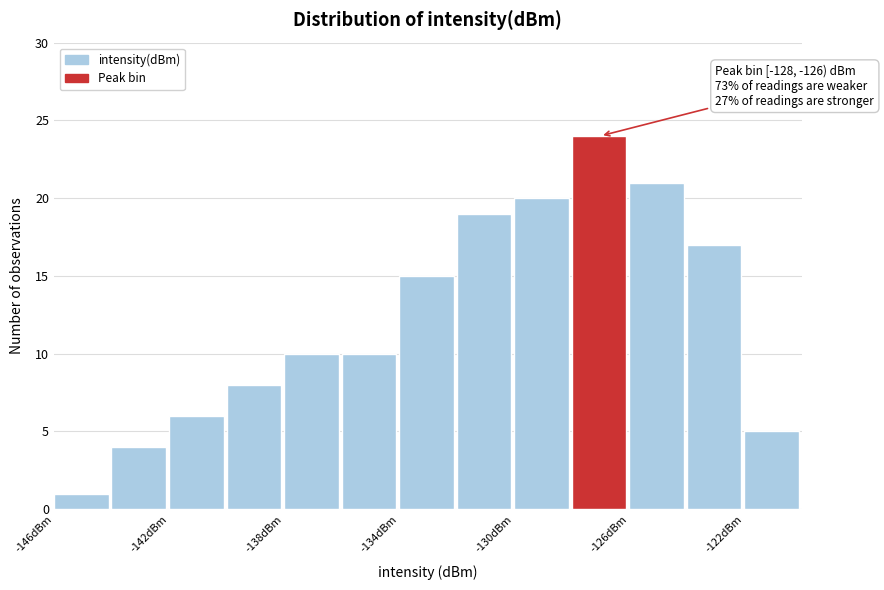

Over which range of the x-axis is the bar tallest?

-128 to -126